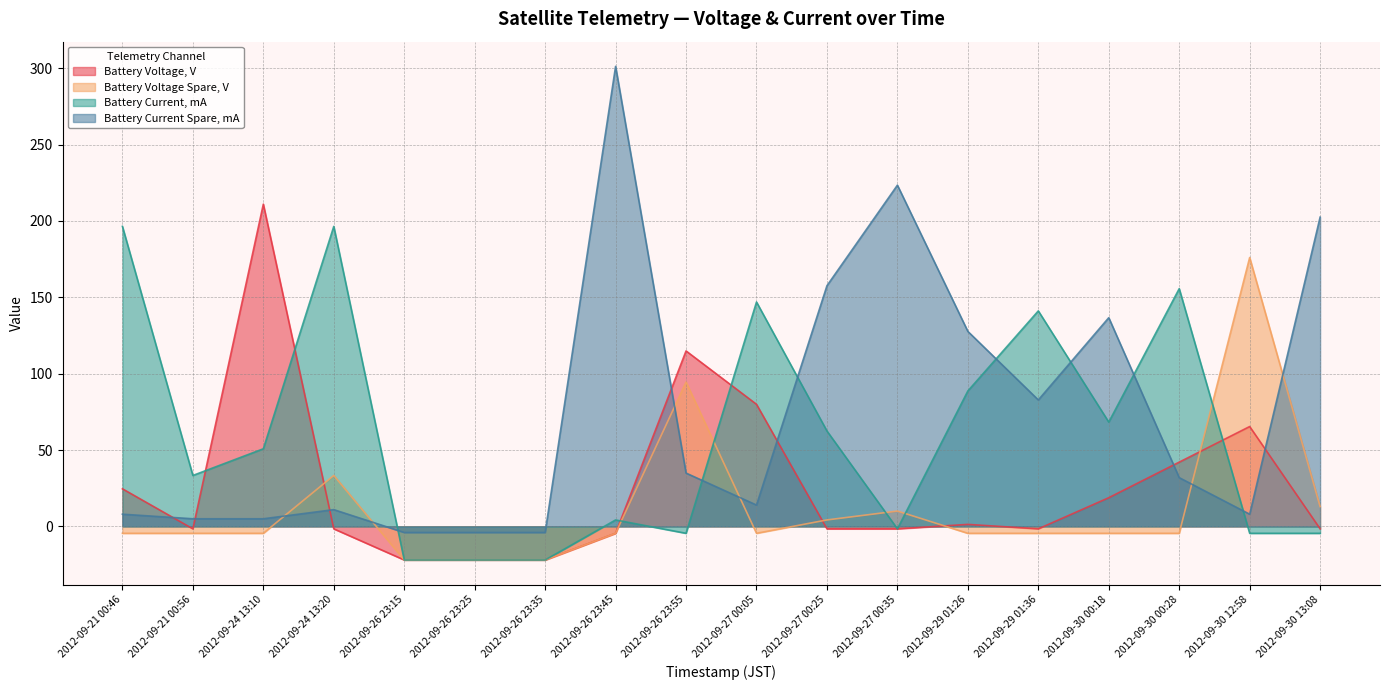

How many values in the Battery Current Spare, mA series exceed 31?

9